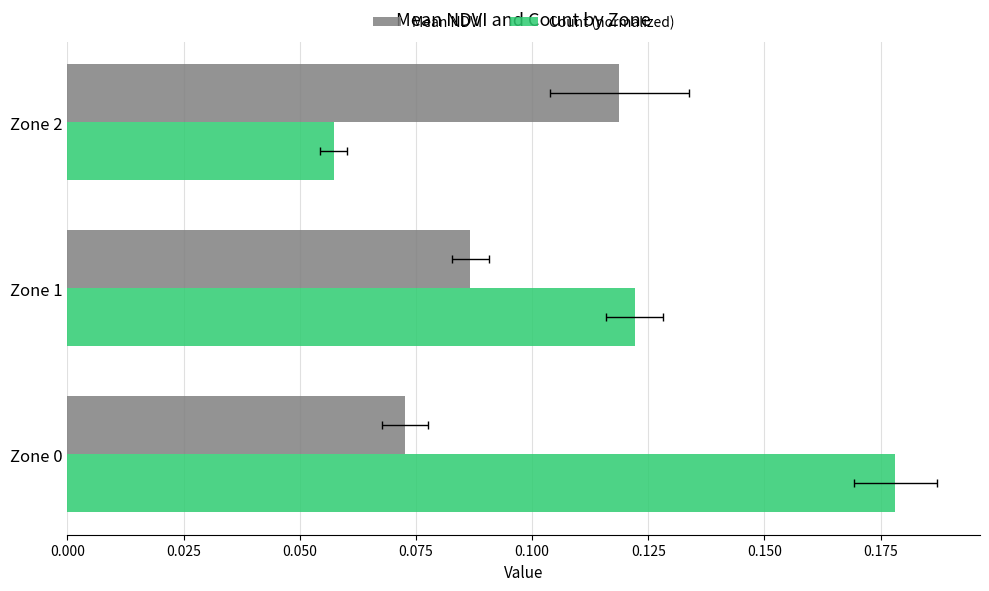

What is the sum of the Count (normalized) values at Zone 0 and Zone 2?

0.2